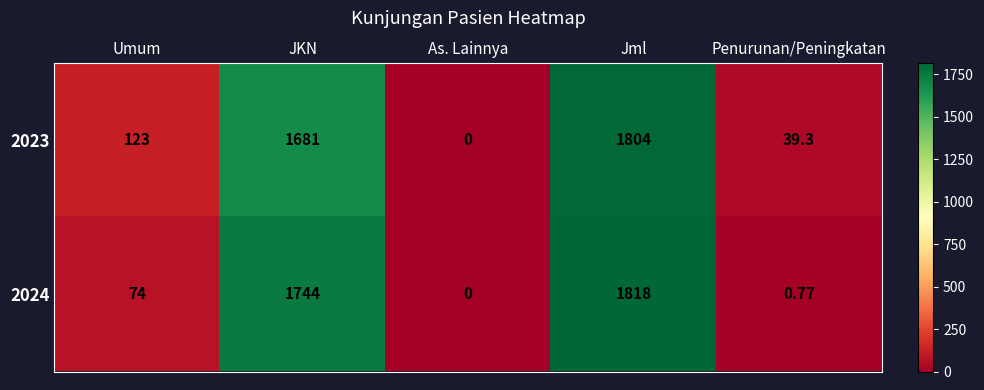

List the labels in order of 2024 value, smallest first.

As. Lainnya, Penurunan/Peningkatan, Umum, JKN, Jml